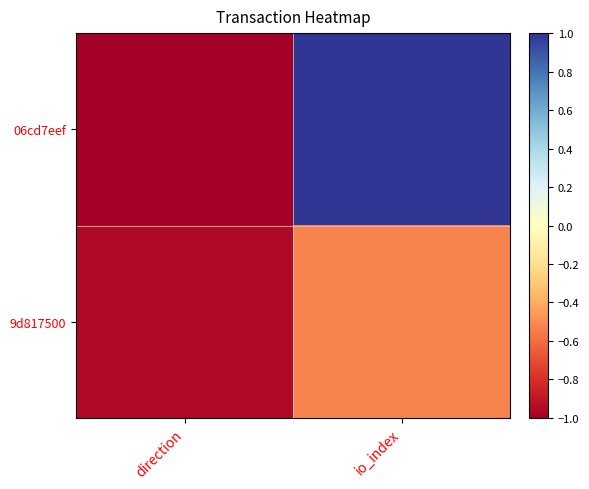

How many categories are shown in the chart?

2